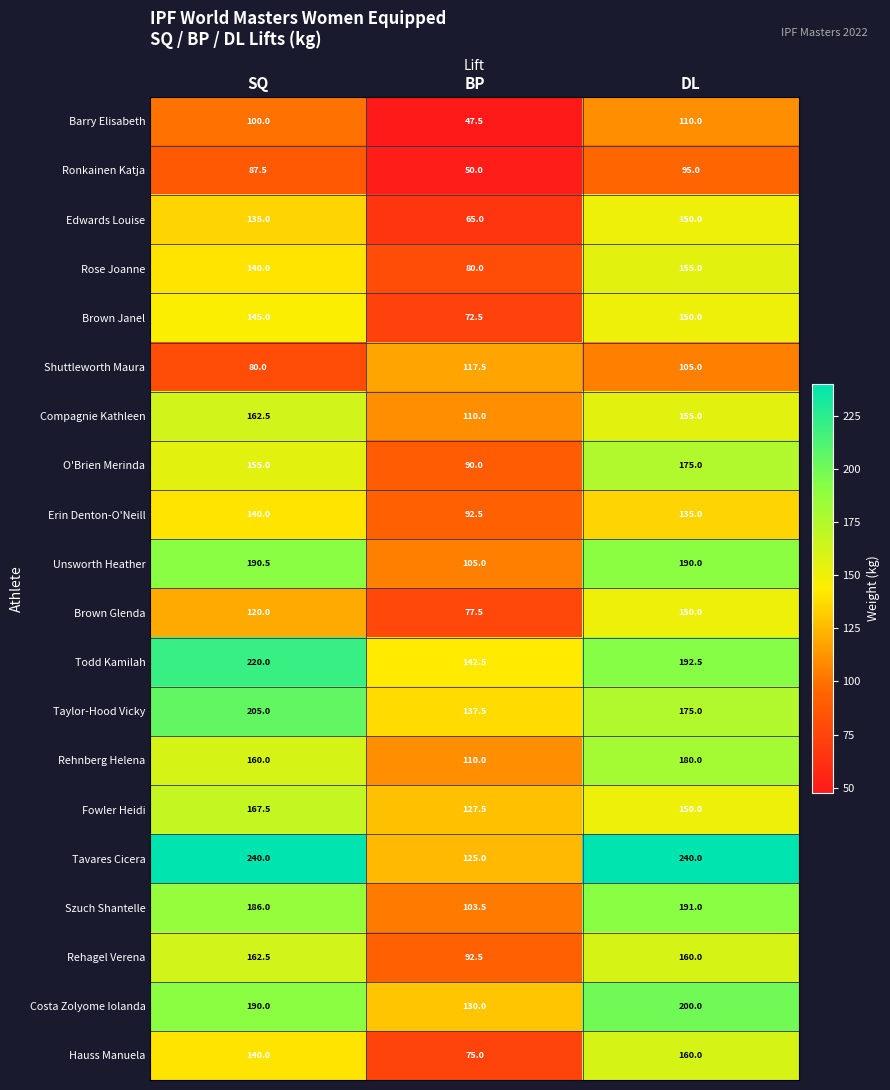

What is the greatest value displayed?

240.0